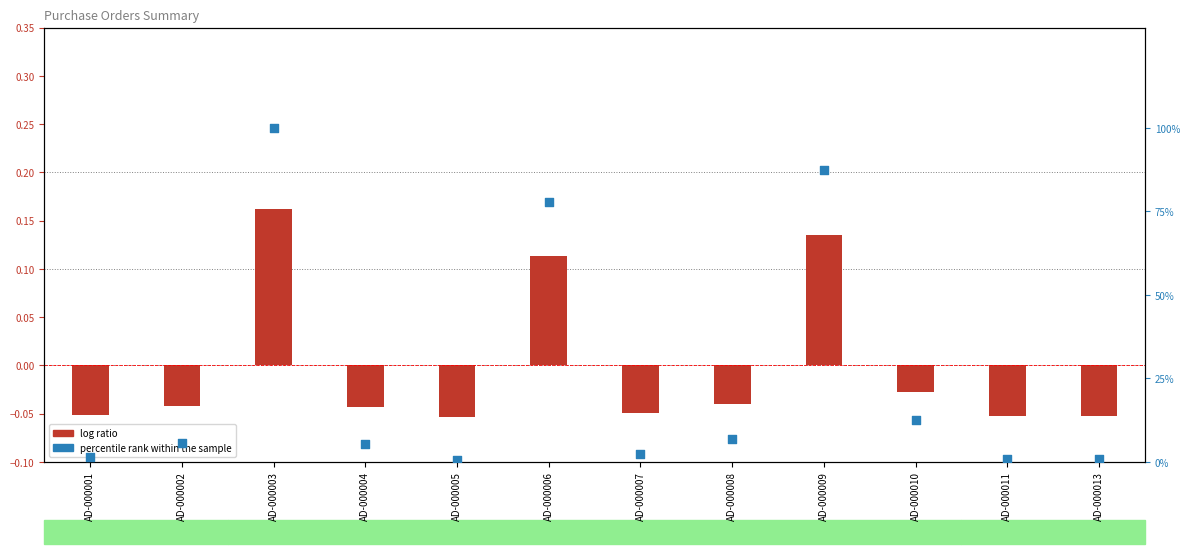

What are all the series names shown in the legend?

log ratio, percentile rank within the sample